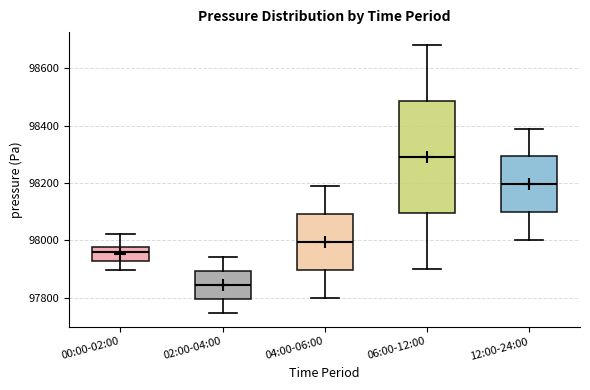

Where does the upper whisker of the box for 04:00-06:00 end on the y-axis? The values are not printed on the chart, so give them approximately, as read against the axis.

98200